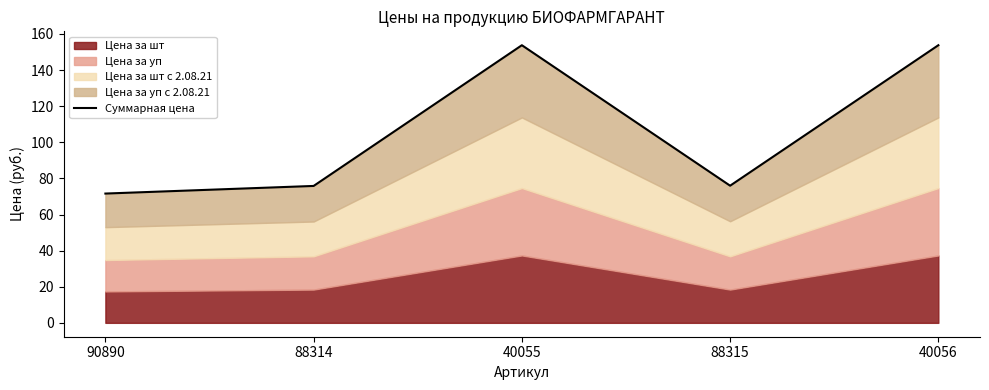

What is the label of the 1st point from the right?

40056